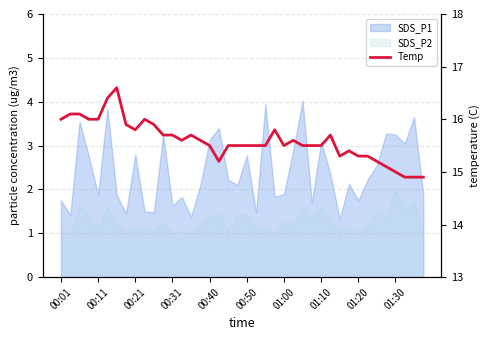

How many interior local peaks (higher than both neighbors) does the data have?

7